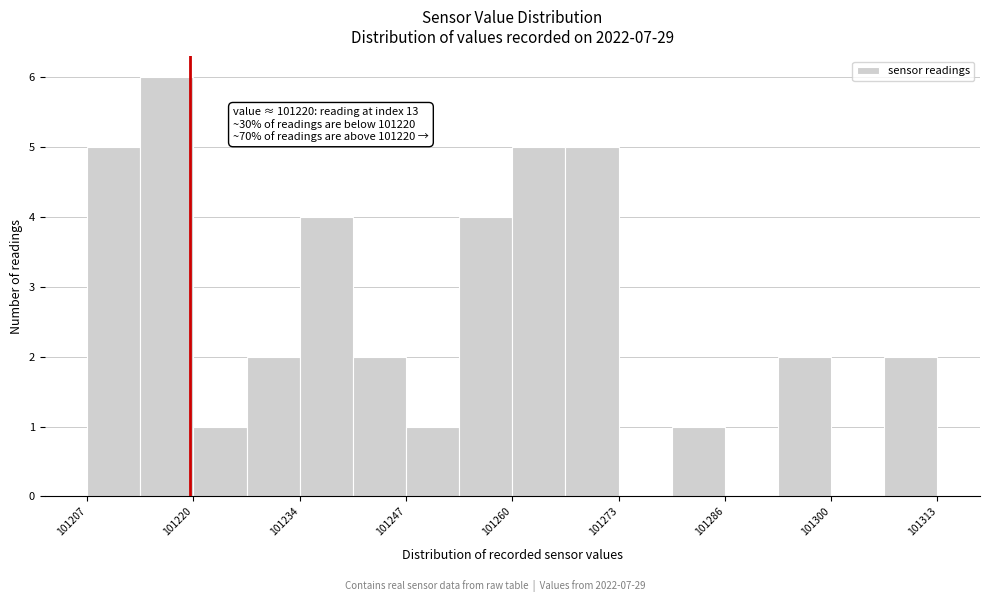

Read against the x-axis, roughly where is the centre of the tallest bar?

101218